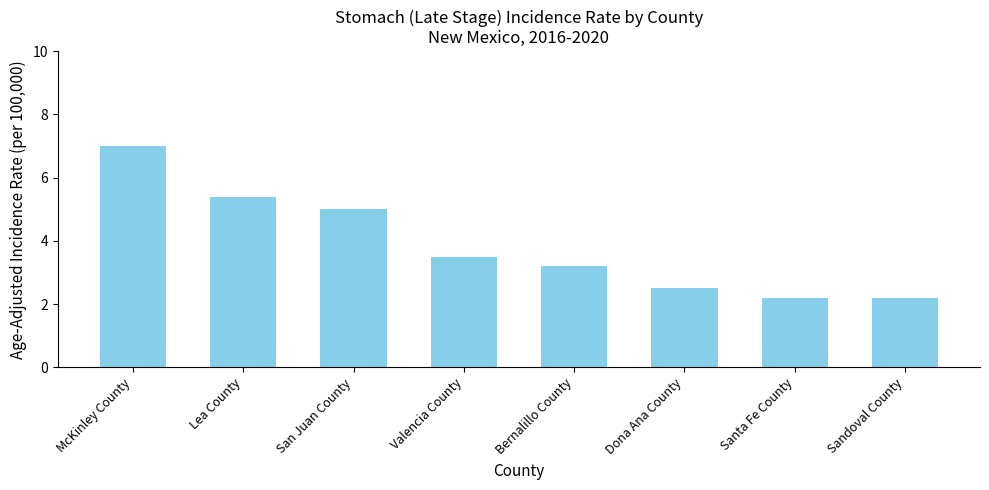

What is the label of the 1st bar from the right?

Sandoval County